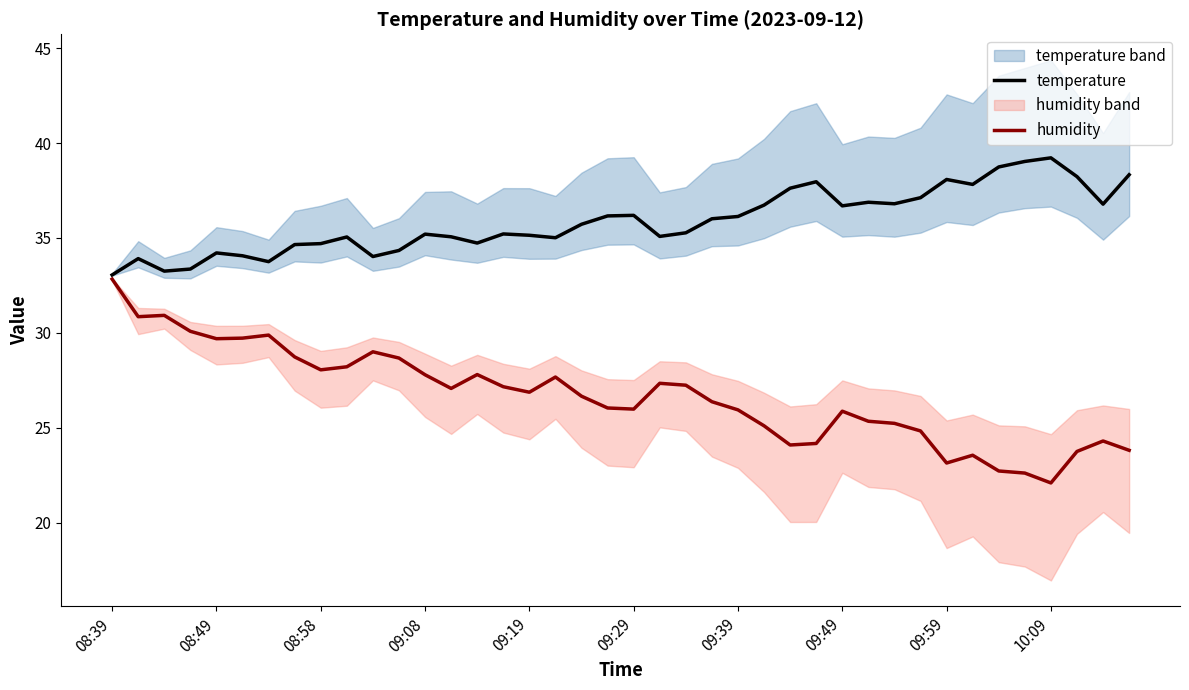

What is the average value of the humidity series?

26.7